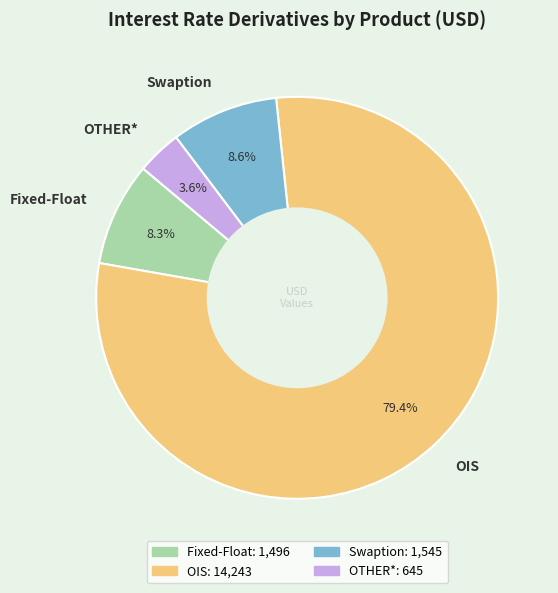

Which slice is the largest?

OIS